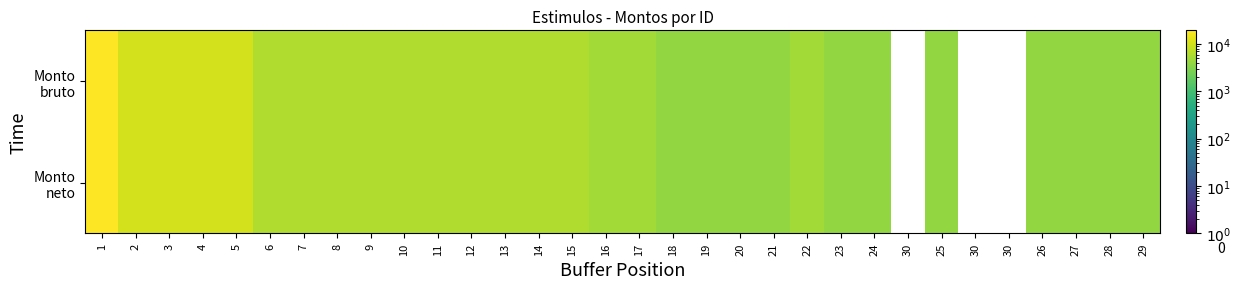

Count the number of categories in the chart.

32